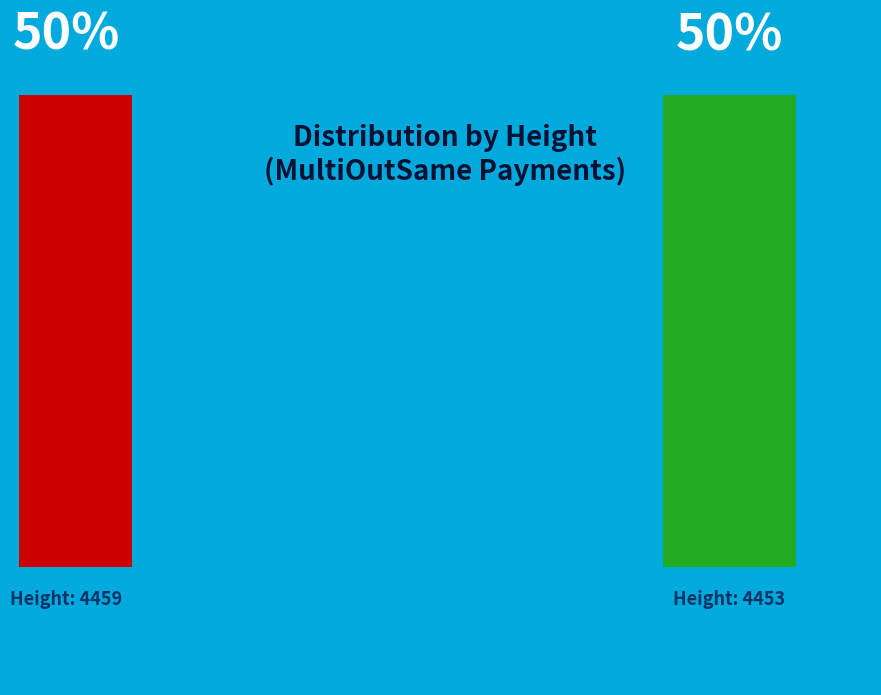

What is the ratio of the value at 4453 to the value at 4459?

1.0